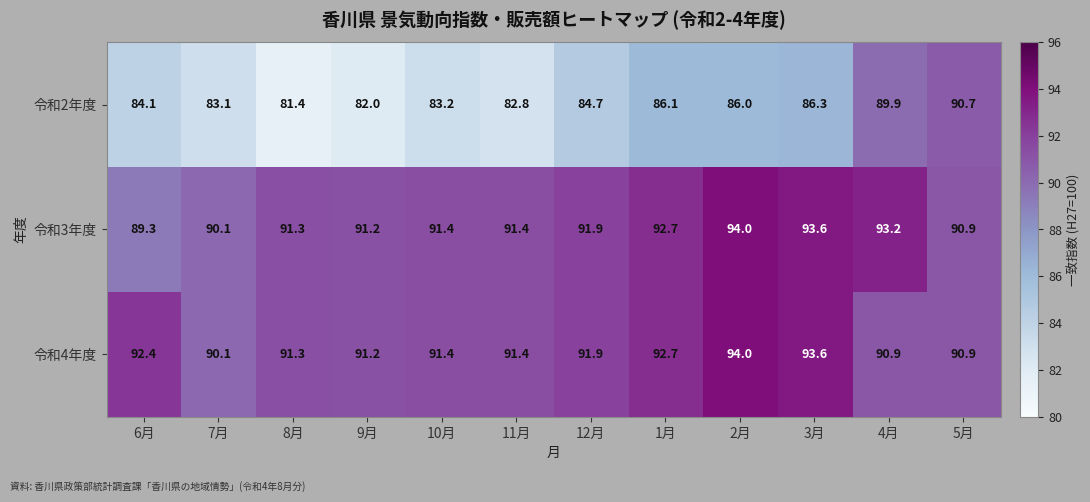

At how many categories does at least one series exceed 82?

12